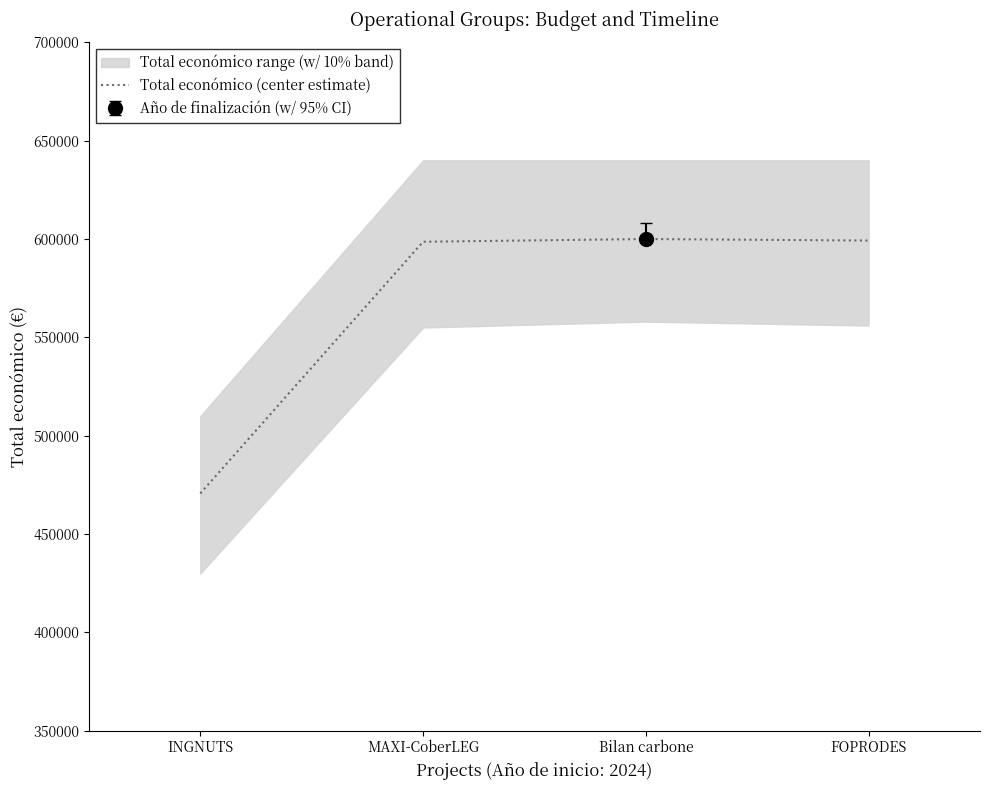

Where does the data first go above 599211?

Bilan carbone